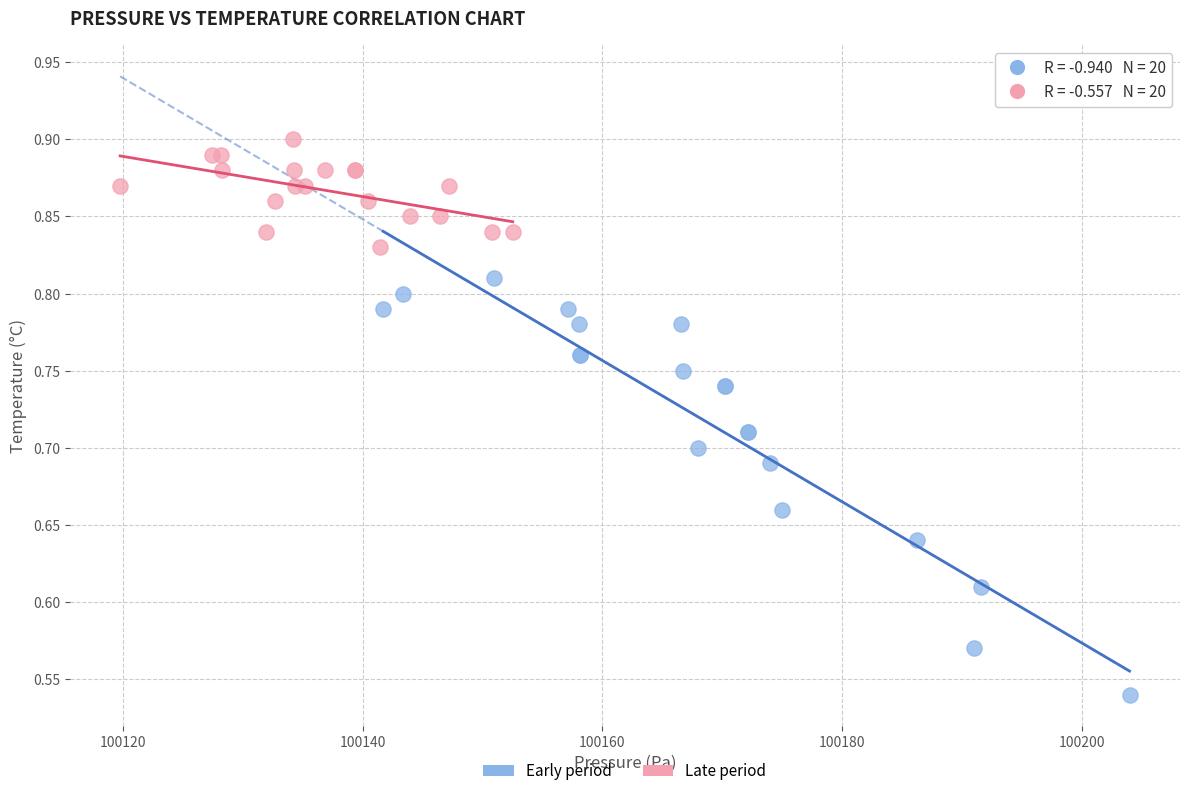

Which series has the widest spread of Y values?

Early period